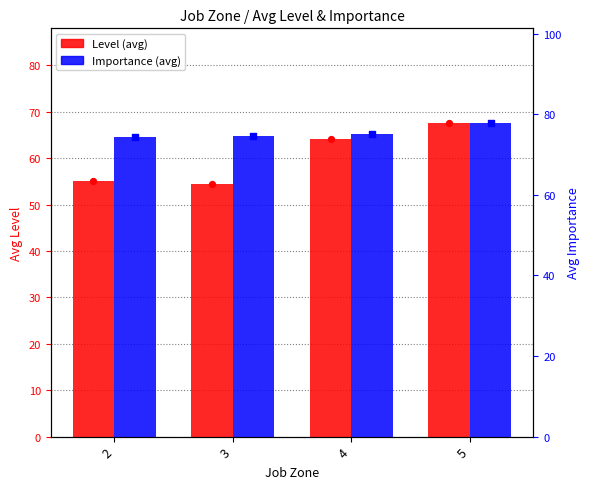

Which series reaches the minimum Y coordinate?

Level